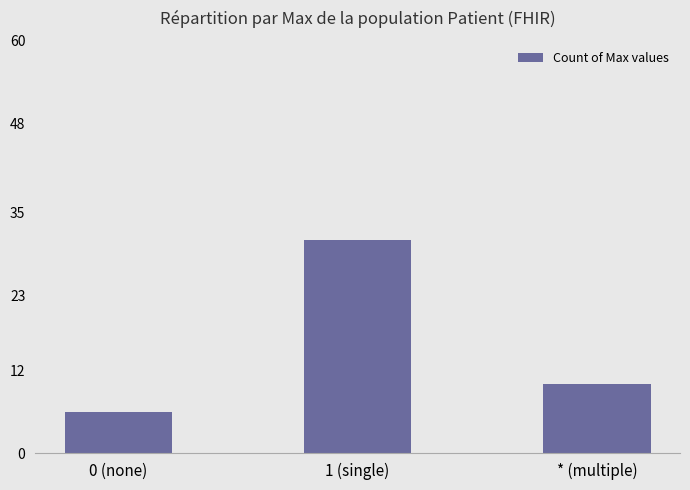

What is the difference between the values at * (multiple) and 0 (none)?

4